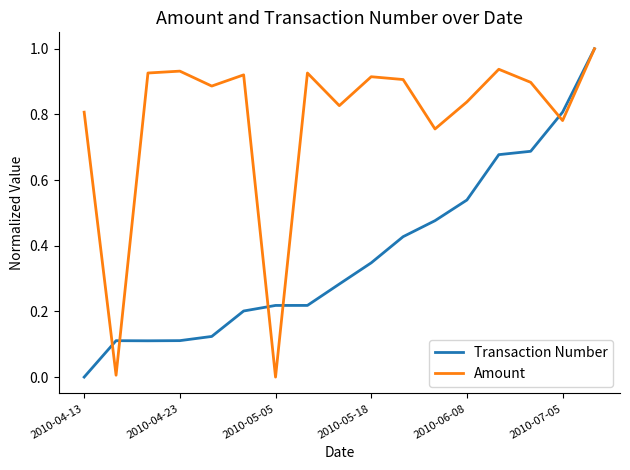

List the series in order of their overall mean, lowest first.

Transaction Number, Amount